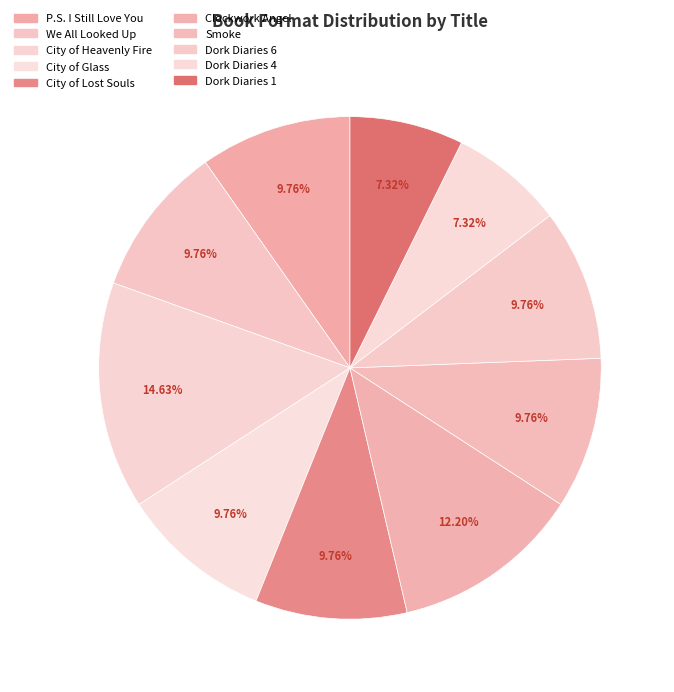

Count the number of slices in the pie.

10